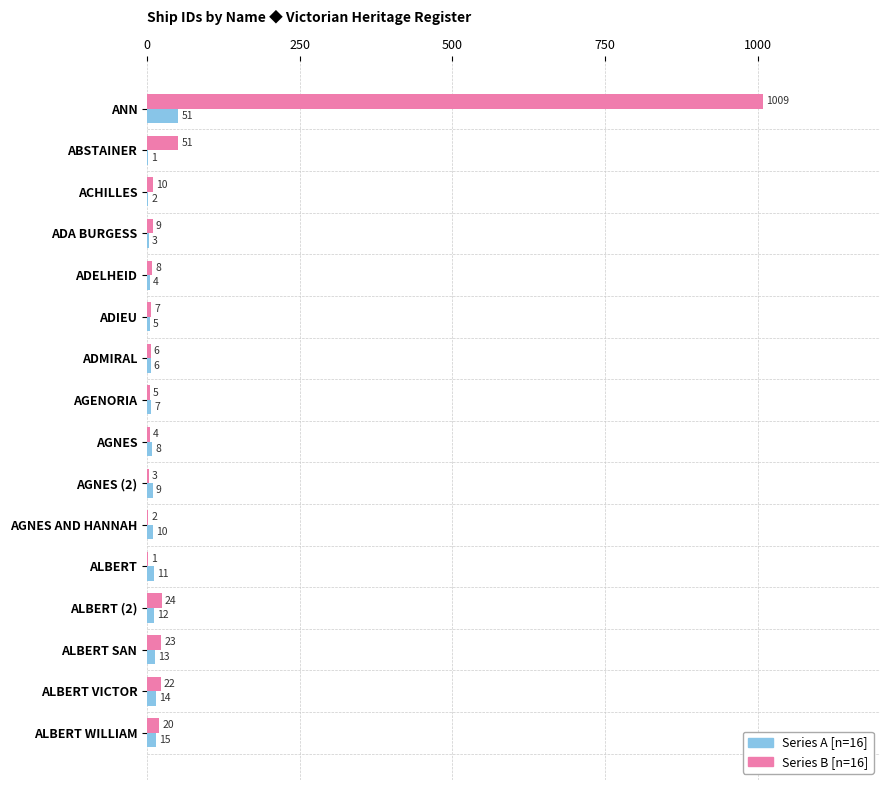

What is the sum of all Series A [n=16] values?

171